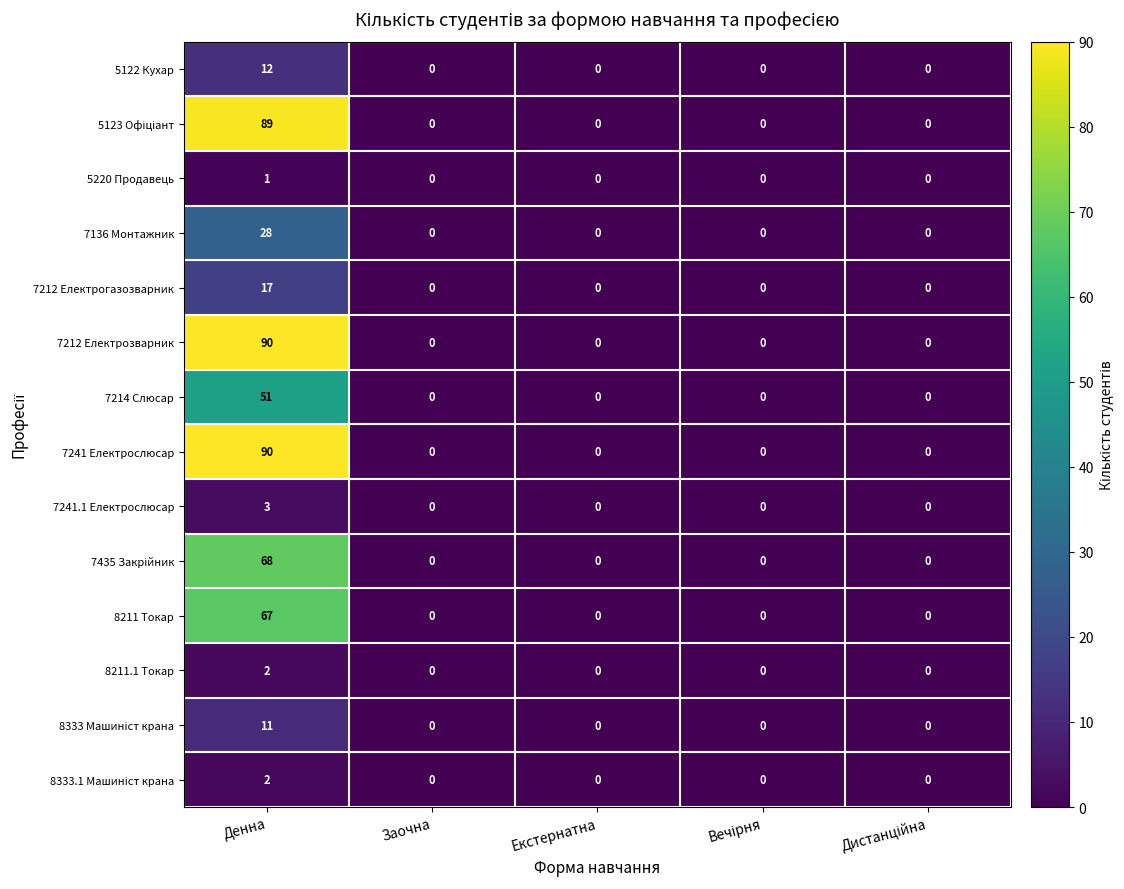

The value of 8211.1 Токар at Екстернатна is 1. True or false?

False